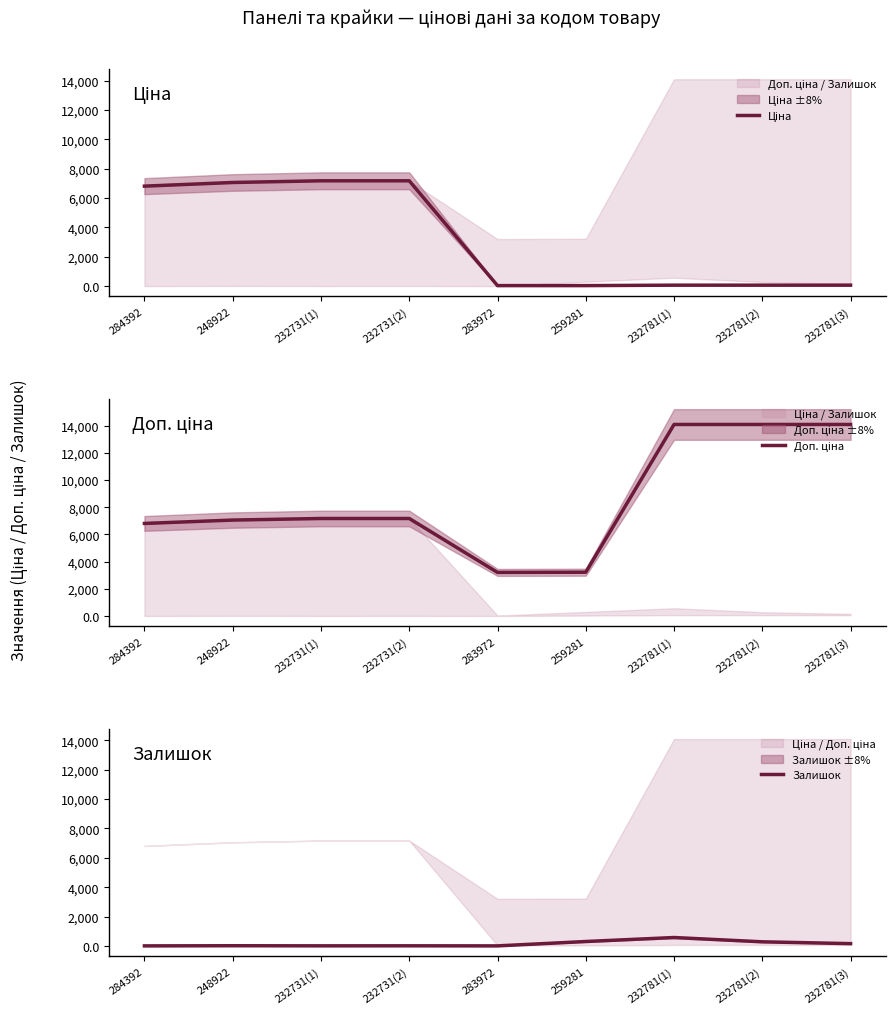

What are all the series names shown in the legend?

Ціна, Доп. ціна, Залишок